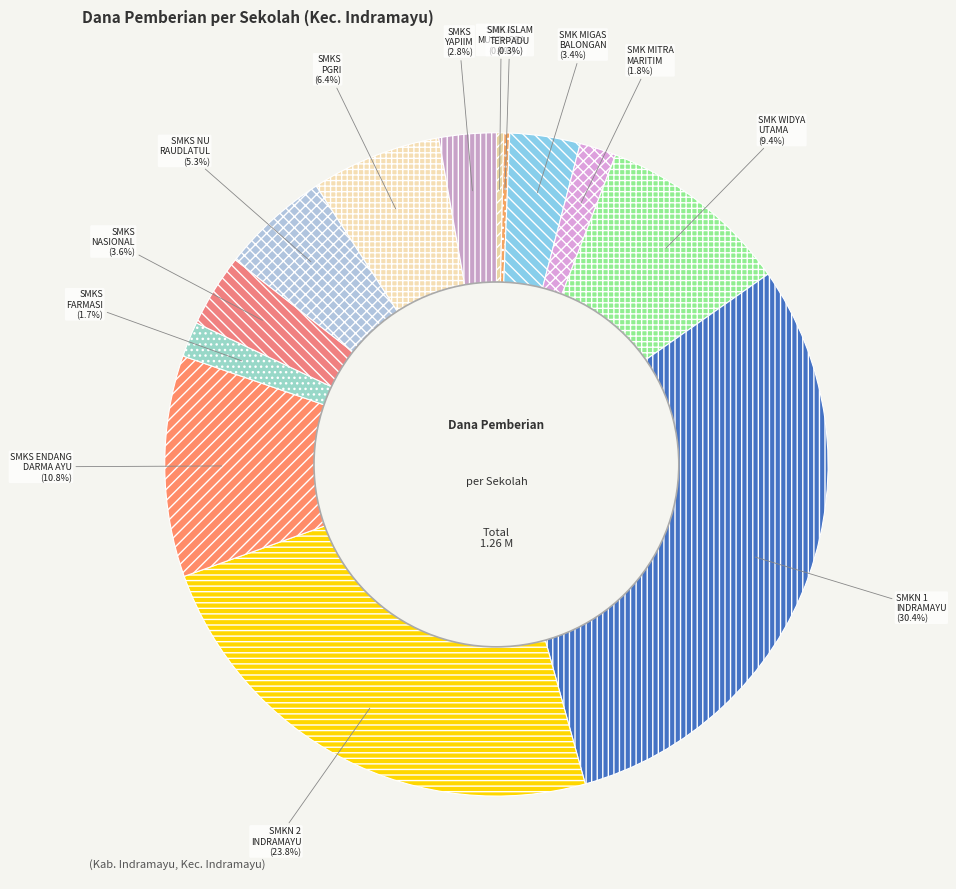

How many segments does this pie chart have?

13